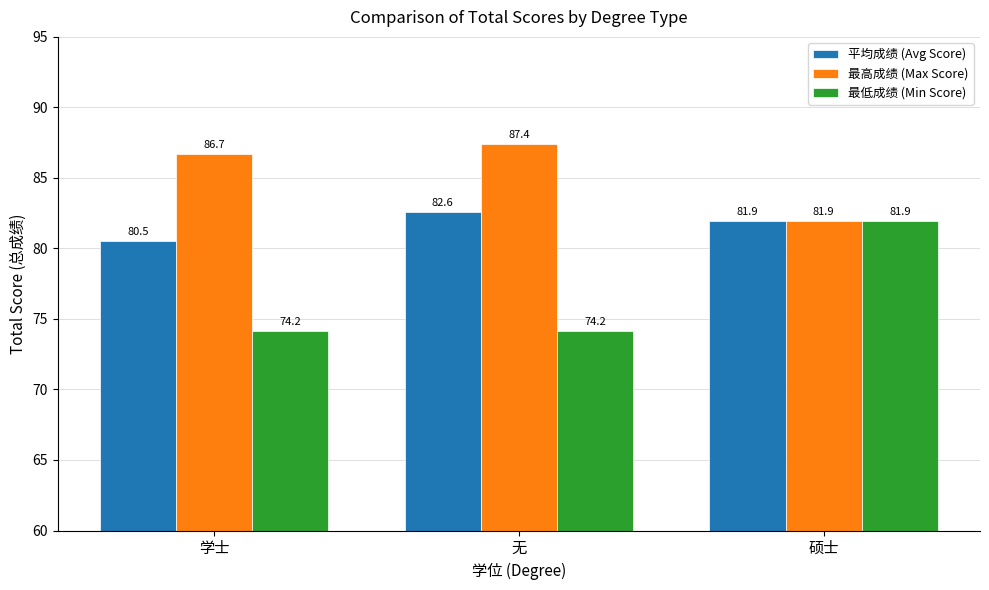

True or false: 最低成绩 (Min Score) has a value of 74.2 at 学士.

True